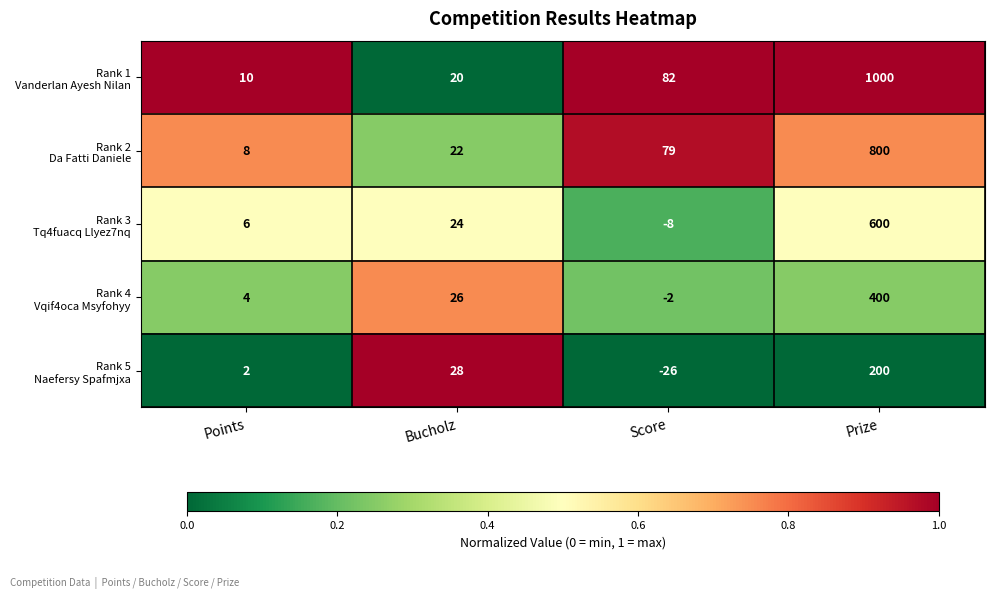

What is the minimum value shown in the chart?

-26